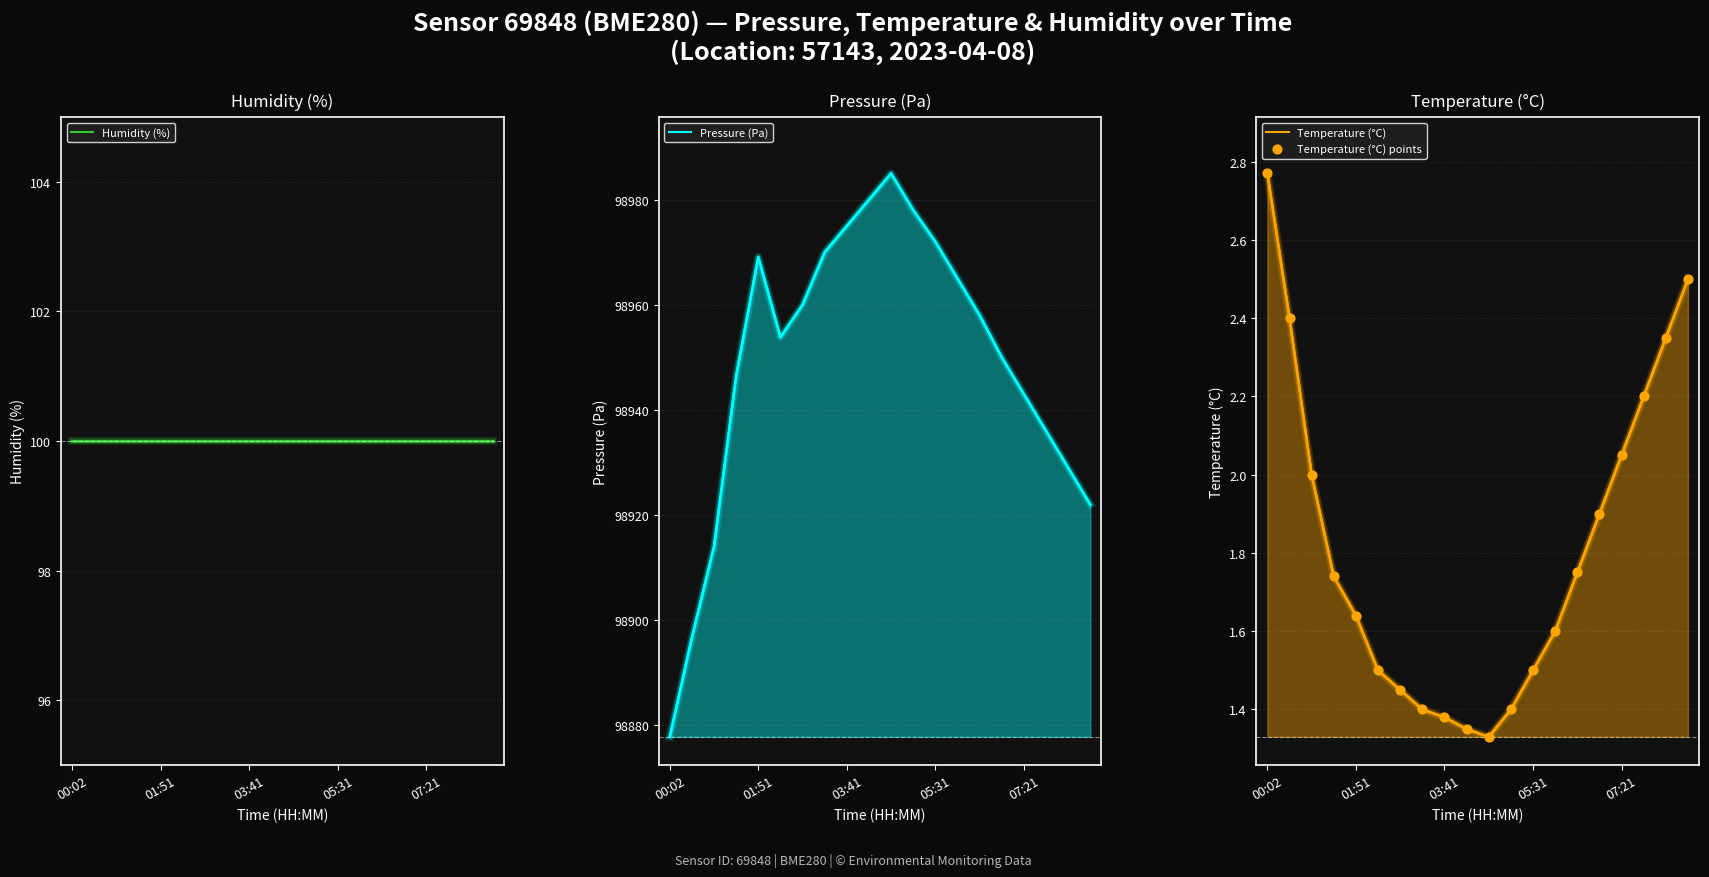

Which series has the largest total across all categories?

Pressure (Pa)